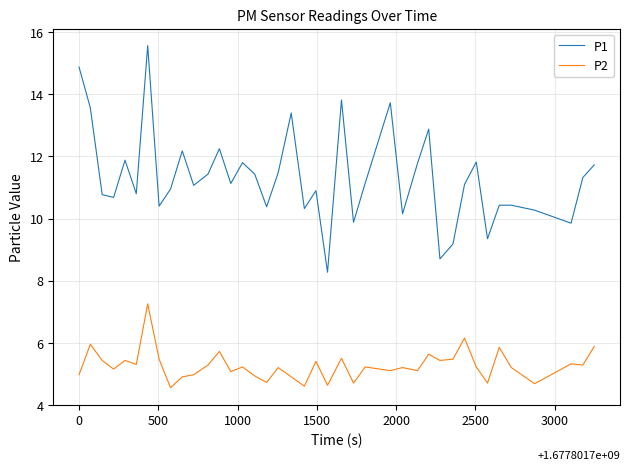

What is the difference between the maximum and minimum values in the P2 series?

2.7